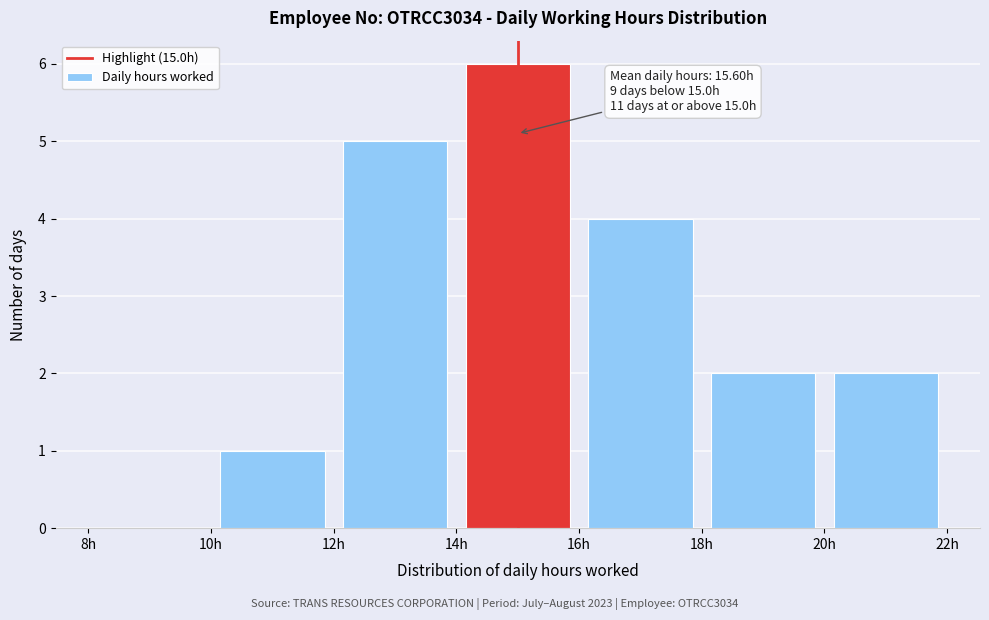

Which range on the x-axis has the tallest bar?

14 to 16